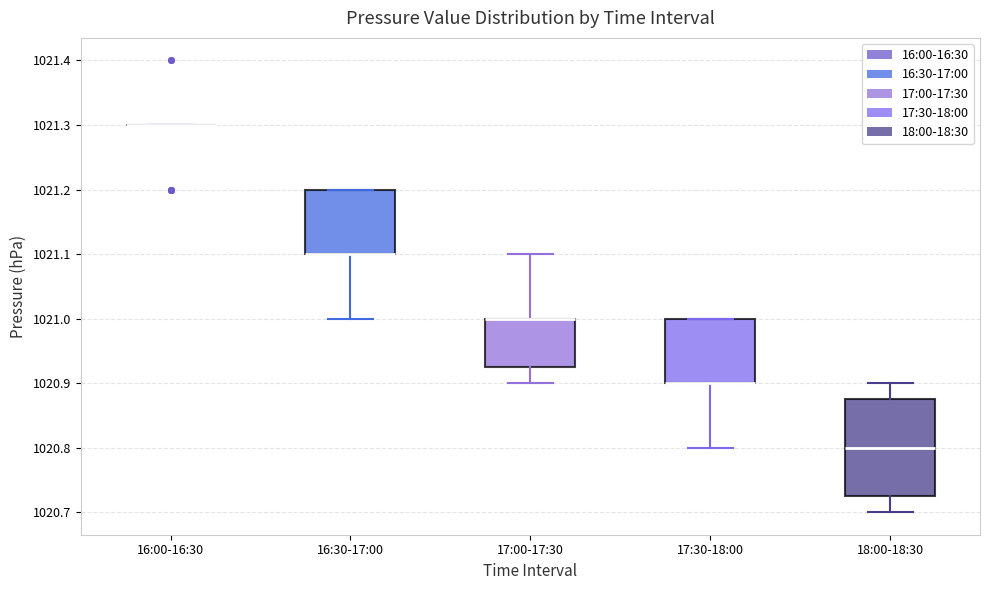

Comparing the boxes themselves (not the whiskers), which one is the tallest?

18:00-18:30